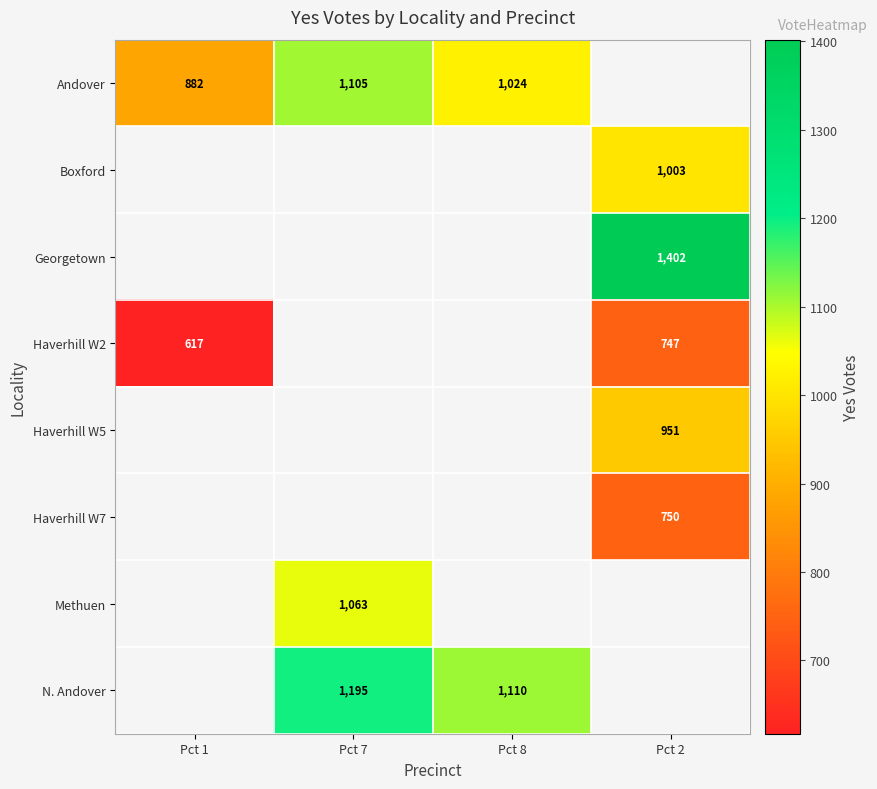

Which has a higher value, Pct 1 or Pct 7?

Pct 7